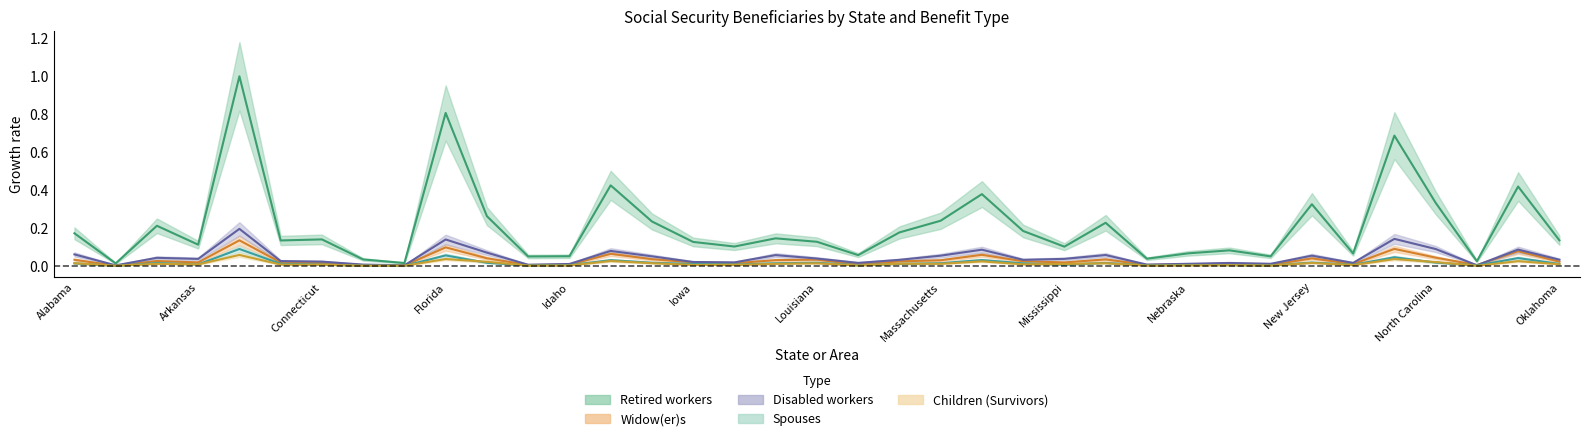

At Maine, list the series in order from smallest to largest.

Children (Survivors), Spouses, Widow(er)s, Disabled workers, Retired workers